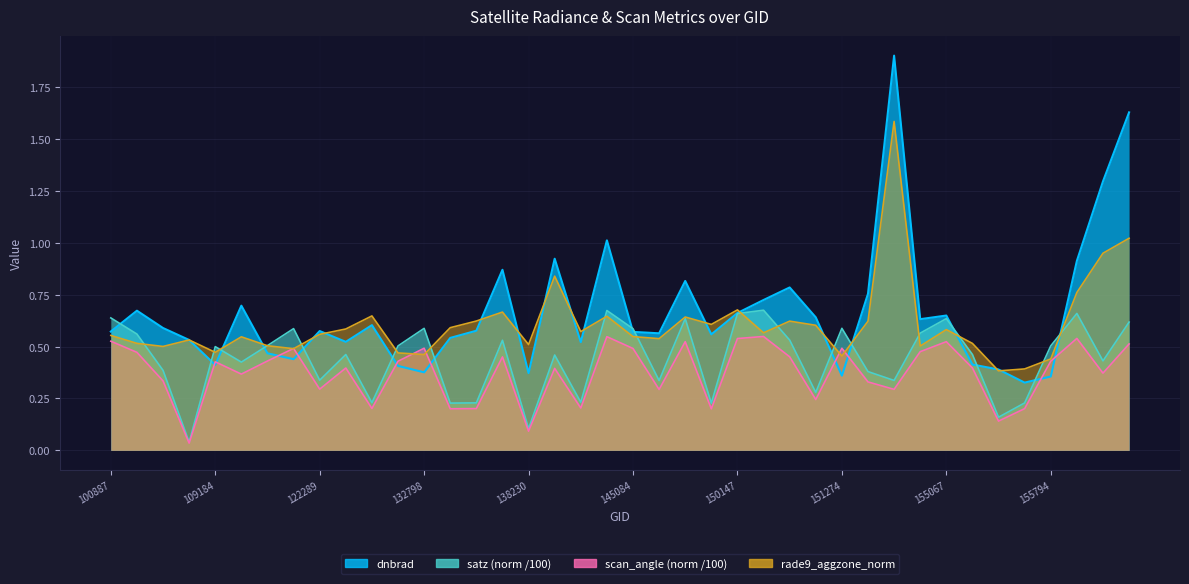

What is the approximate value of dnbrad at 149775?

0.6